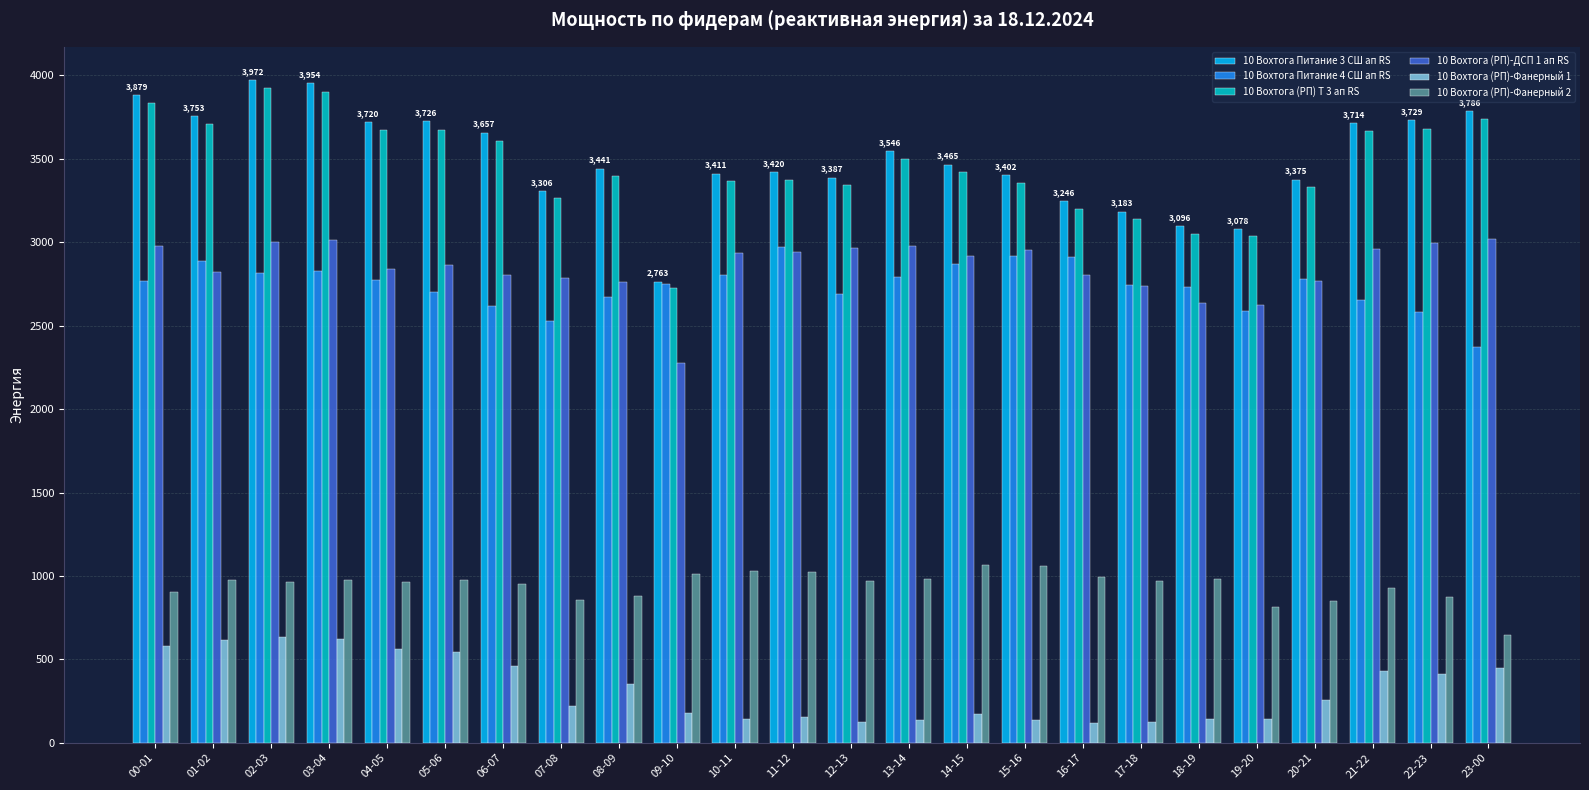

What is the difference between the second highest and minimum values in the 10 Вохтога (РП)-Фанерный 1 series?

505.6